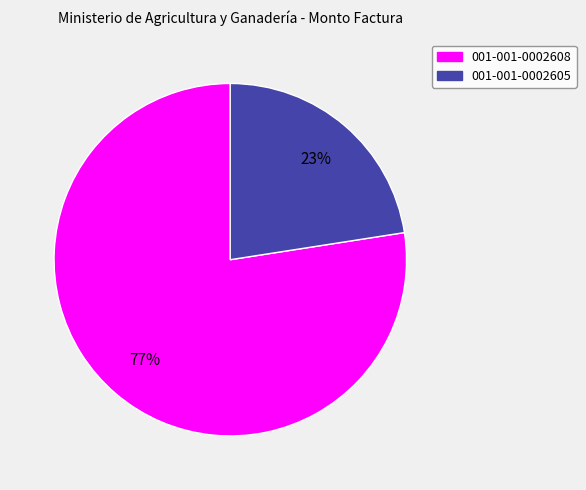

Is there any slice that represents more than half of the pie?

Yes